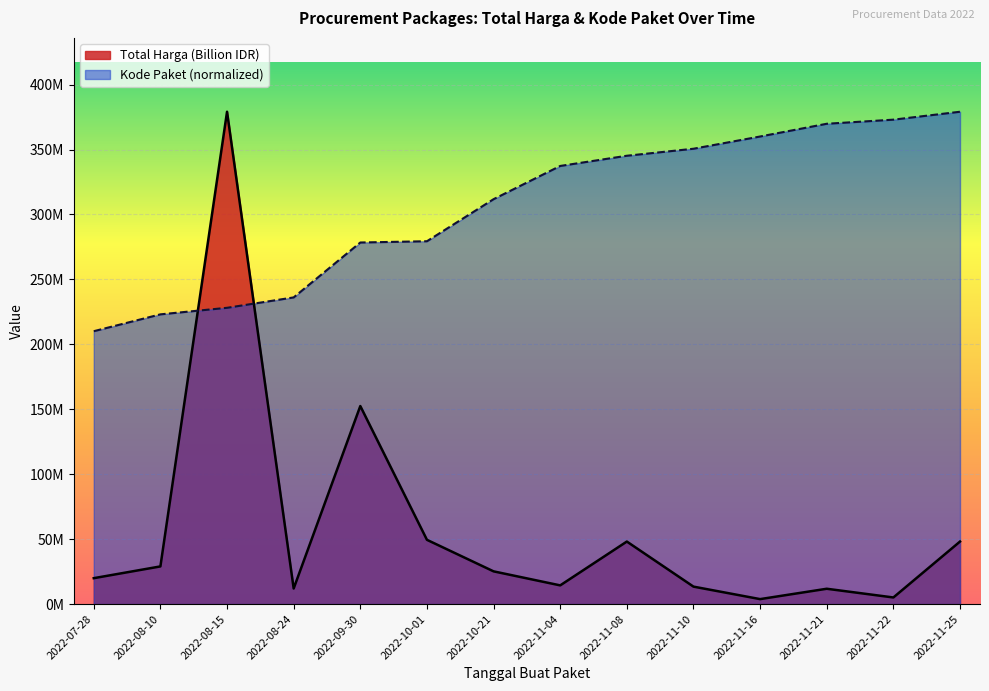

Read the value at 2022-11-08.

48140000